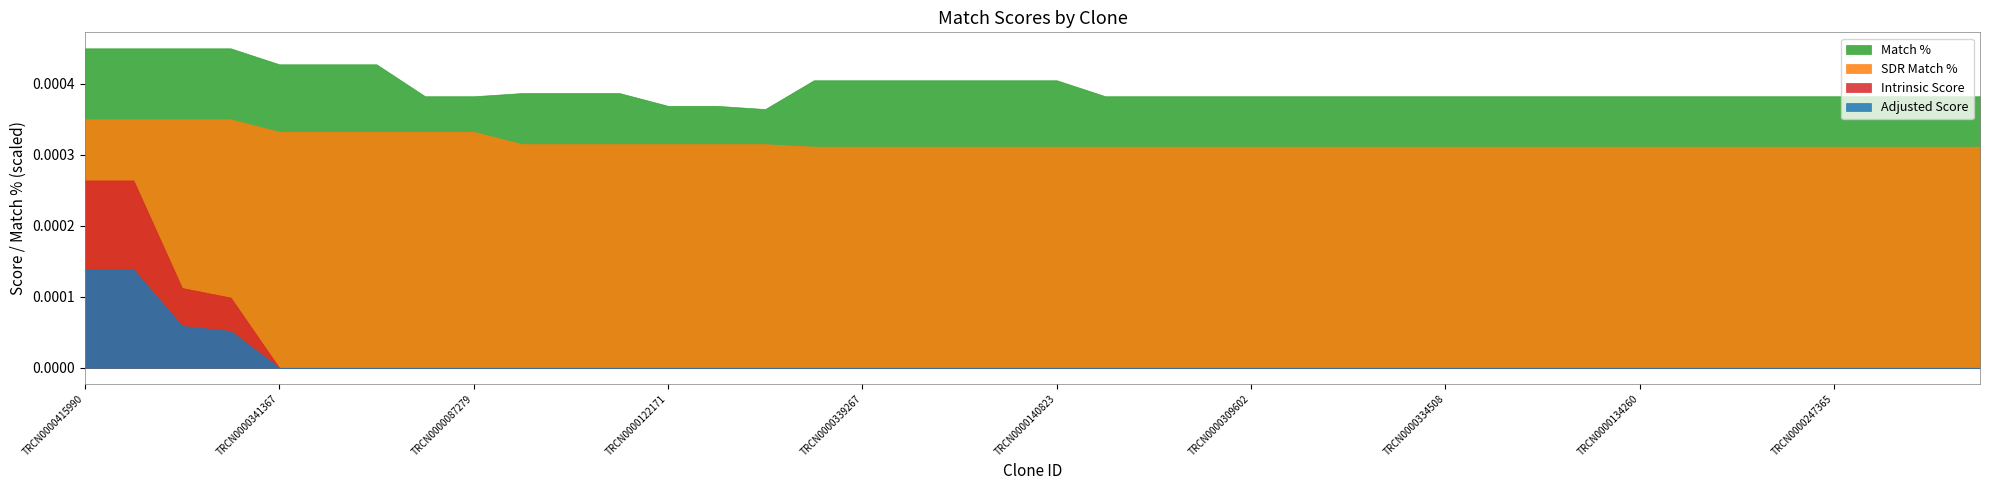

Which series has the largest range (max minus min)?

Intrinsic Score